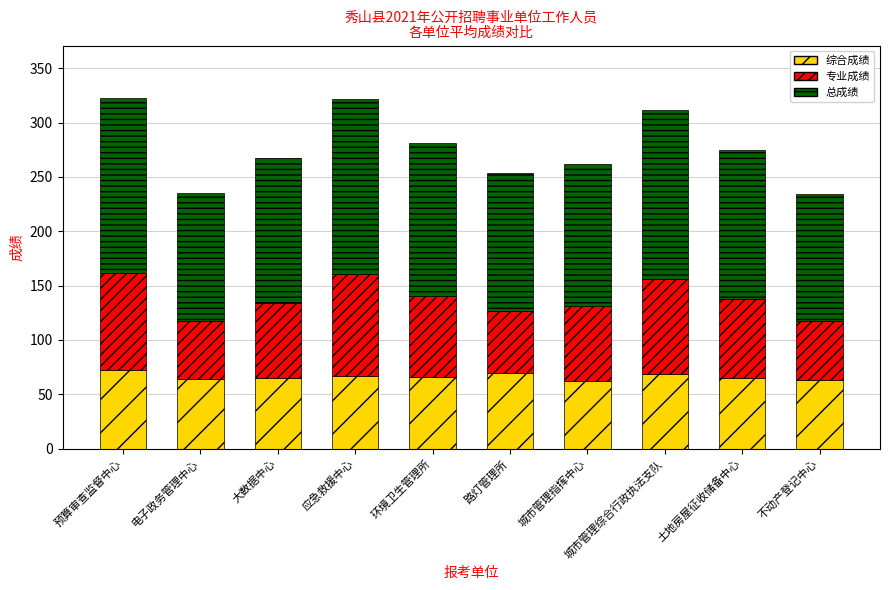

What is the lowest value of the 综合成绩 series?

62.0